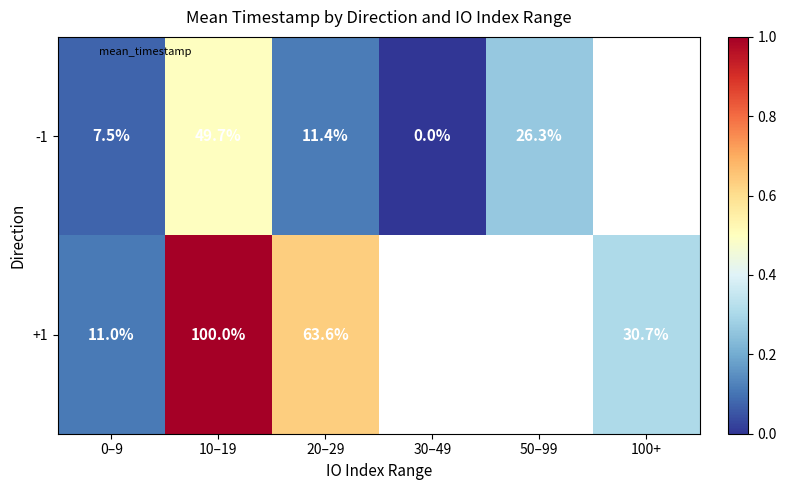

What is the difference between the maximum and minimum values in the -1 series?

0.5